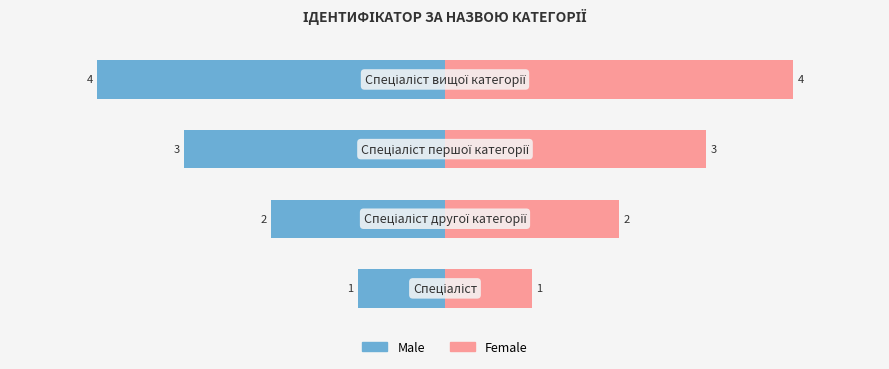

True or false: Ідентифікатор (Male) has a value of -5 at 2.

False